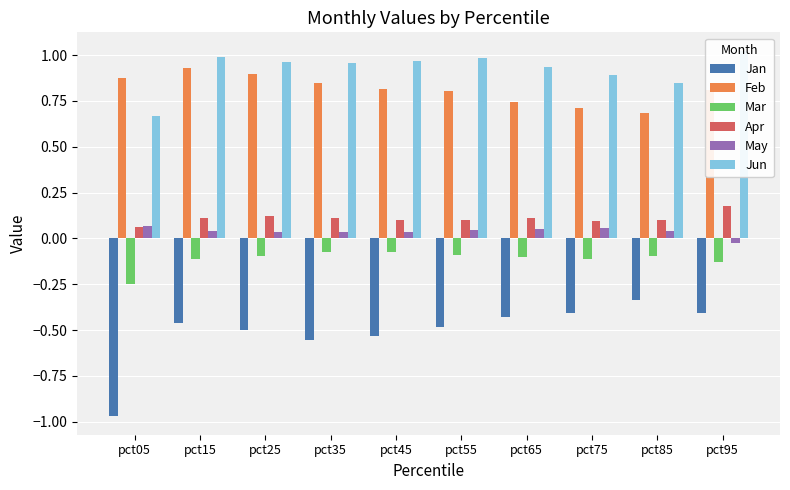

The value of Jun at pct55 is 1.0. True or false?

True